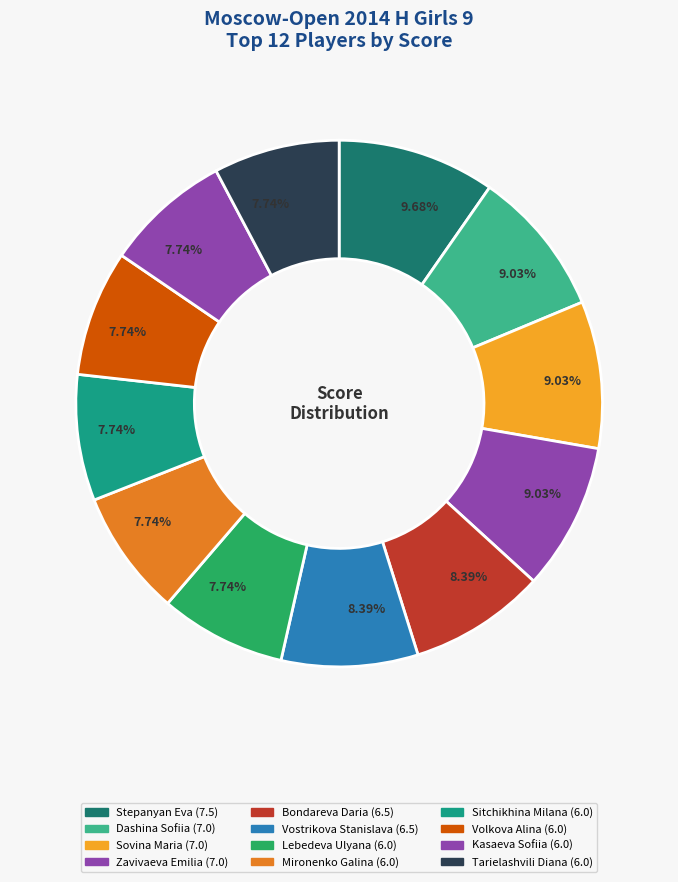

To the nearest percent, what is the difference between the largest and smallest slice percentages?

2%